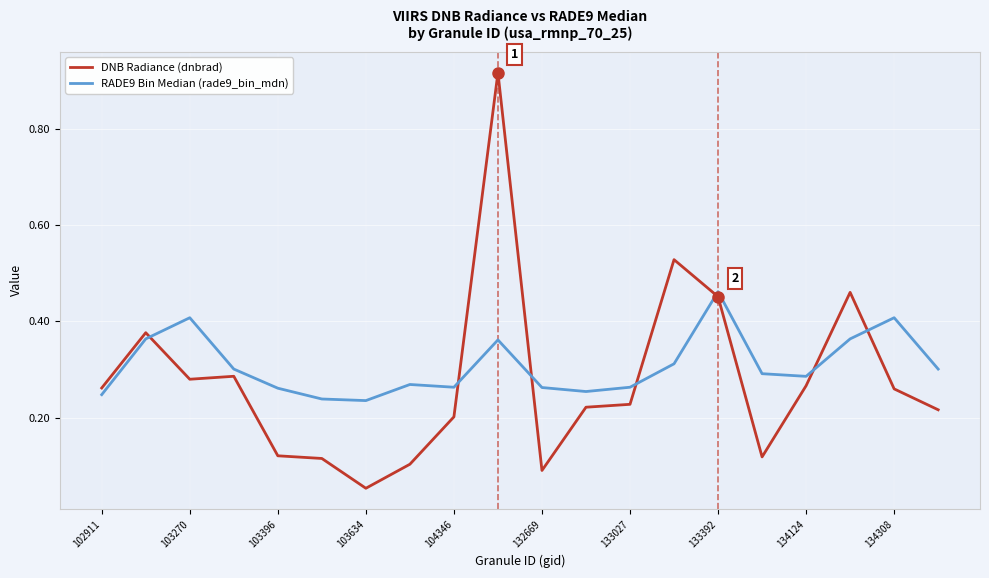

Which series has the largest range (max minus min)?

DNB Radiance (dnbrad)